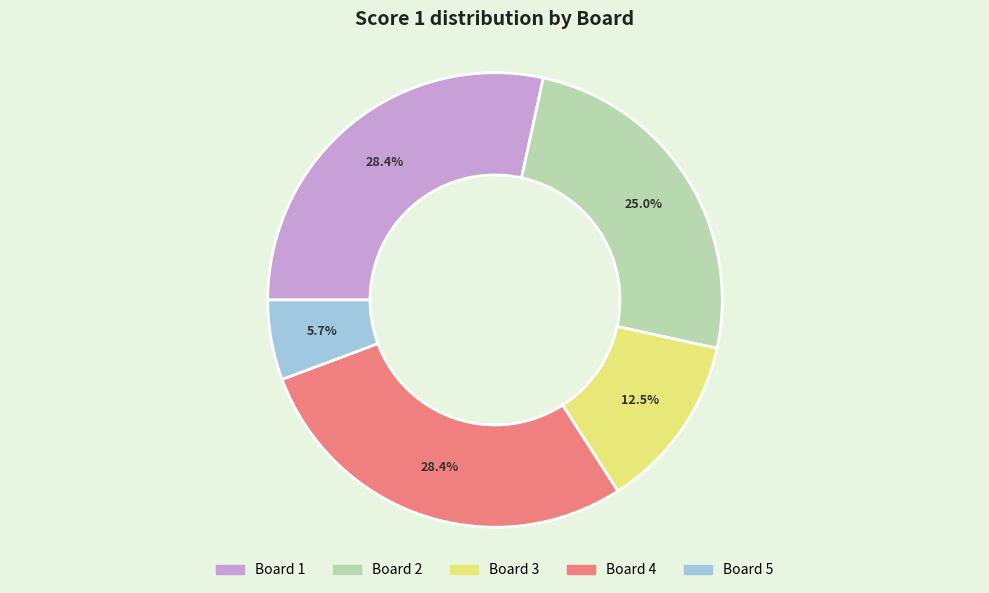

What percentage is the Board 4 slice, to the nearest percent?

28%